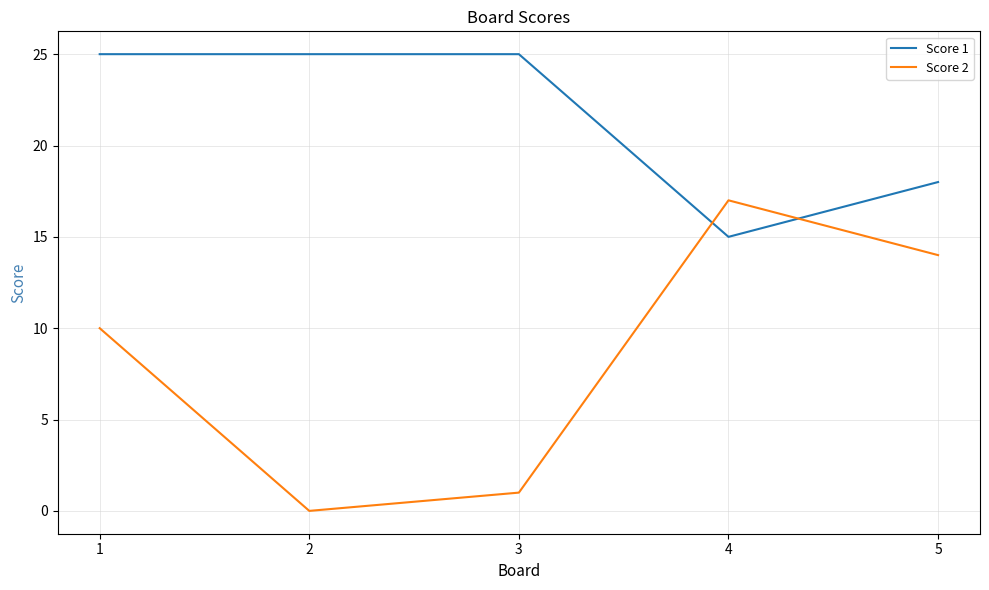

Reading left to right, what are all the values shown in this chart?

Score 1: 1=25	2=25	3=25	4=15	5=18
Score 2: 1=10	2=0	3=1	4=17	5=14